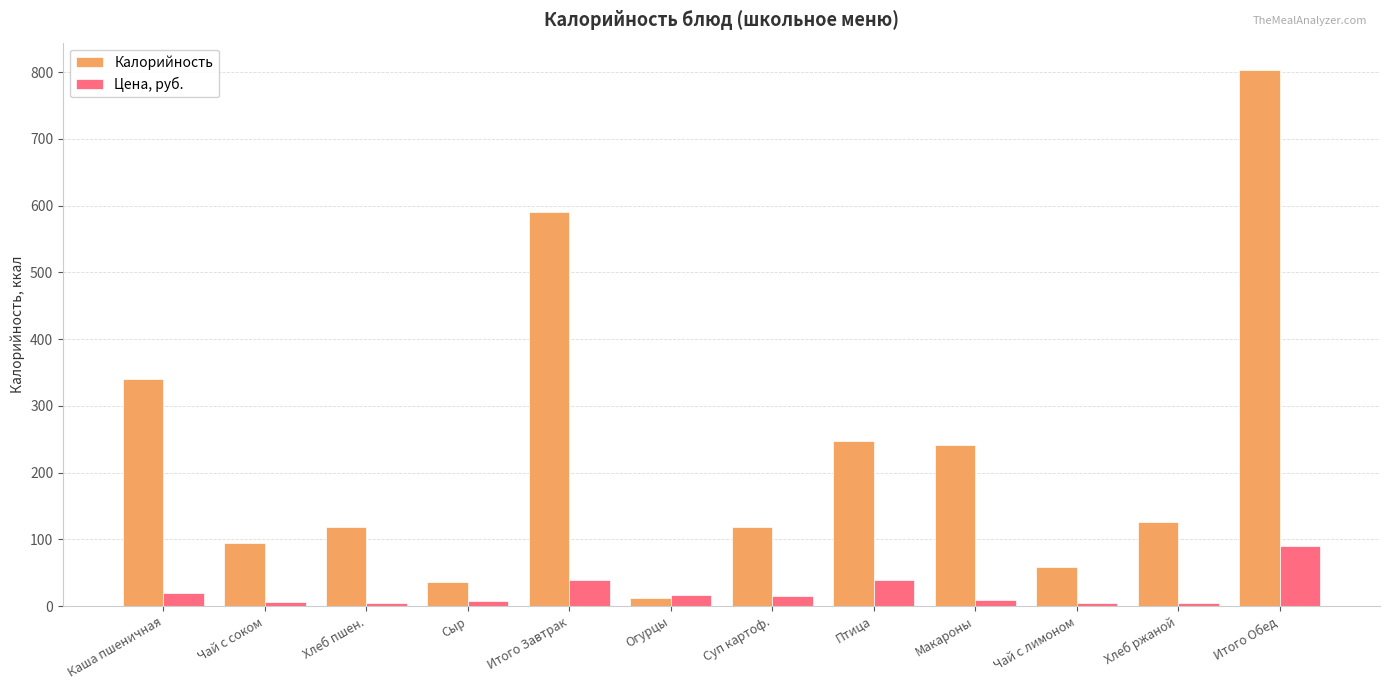

Which category has the highest value across all series?

Итого Обед